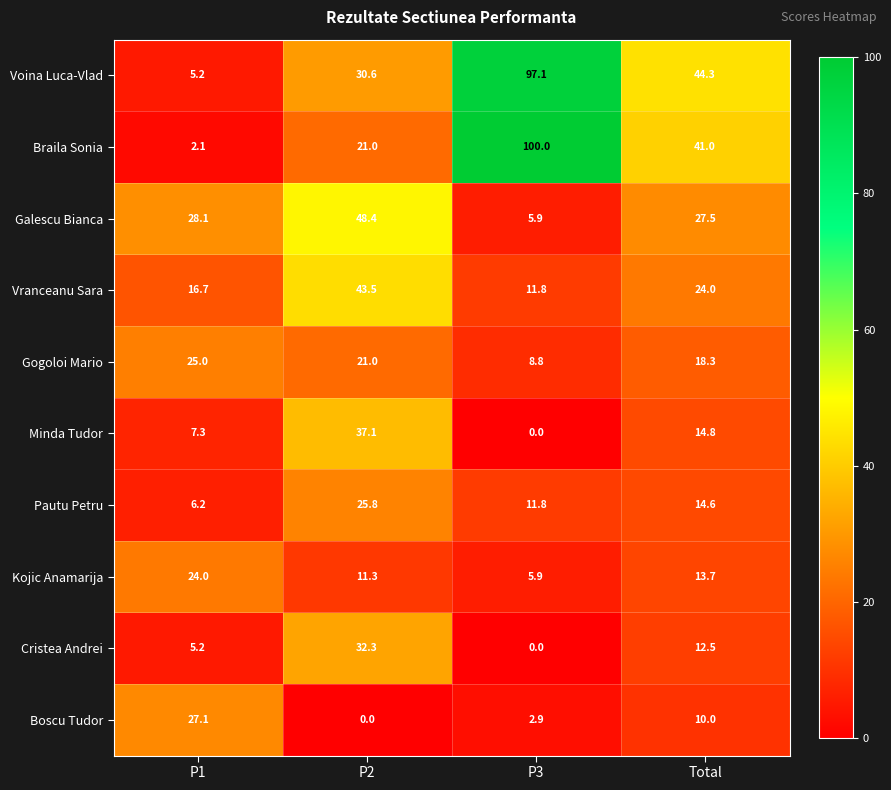

How many series are shown in this chart?

10